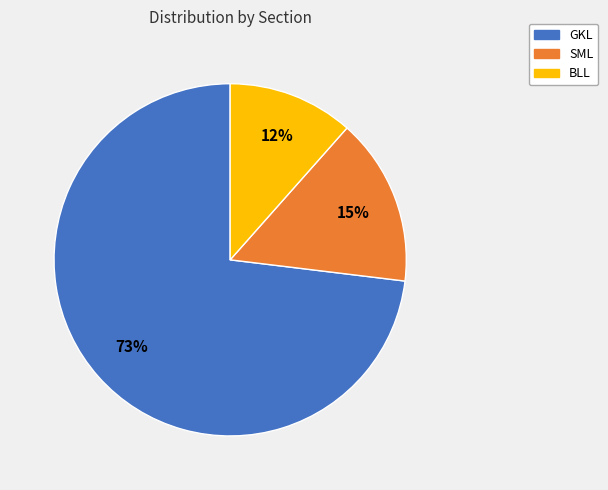

Rank the categories by value from highest to lowest.

GKL, SML, BLL